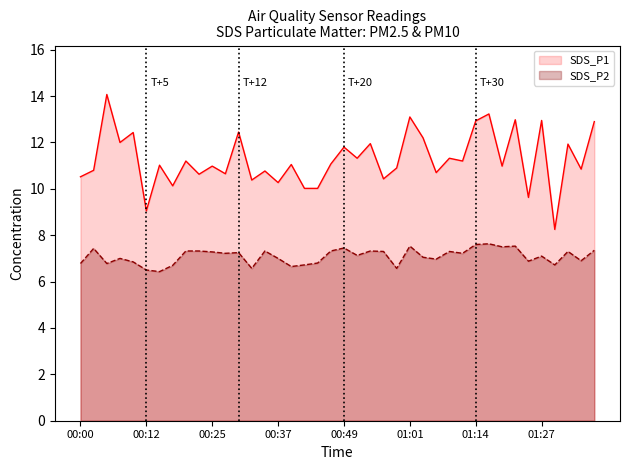

At 00:12, list the series in order from smallest to largest.

SDS_P2, SDS_P1